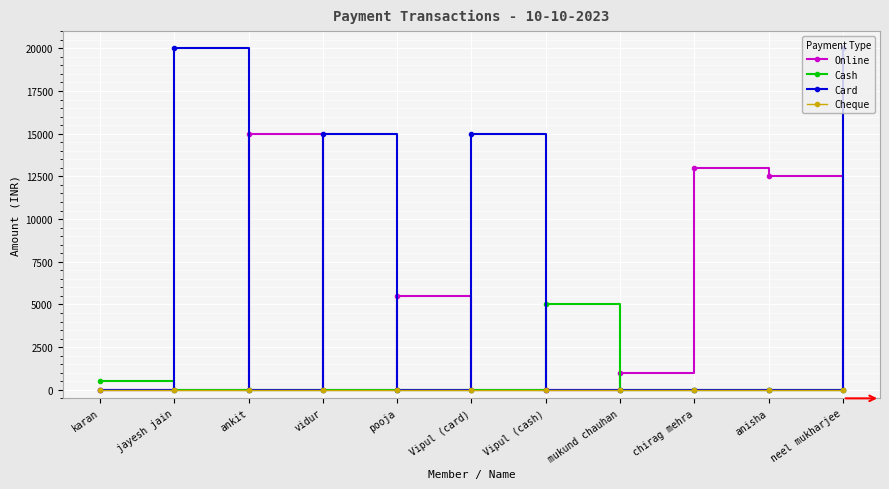

Where is Online nearest to the value 7500?

pooja